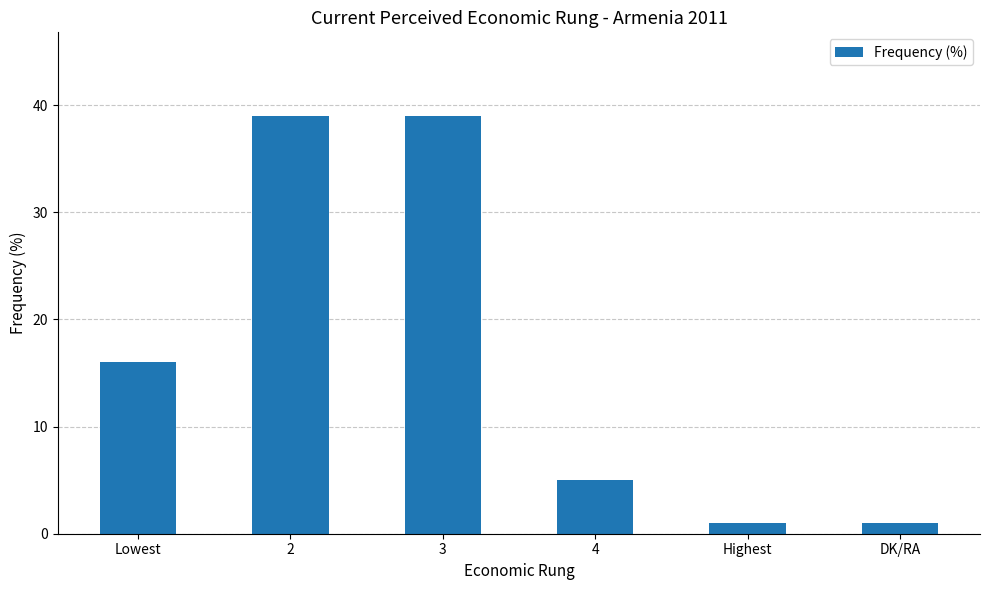

What position from the left is 3?

3